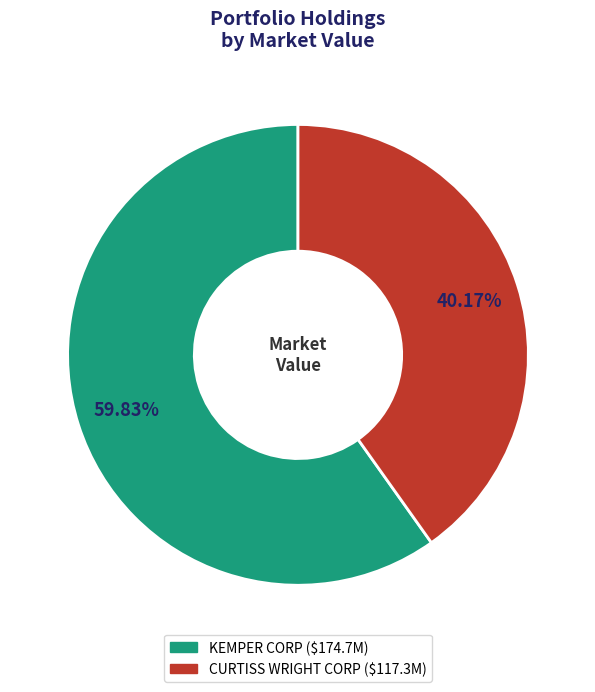

True or false: CURTISS WRIGHT CORP accounts for 26% of the total.

False